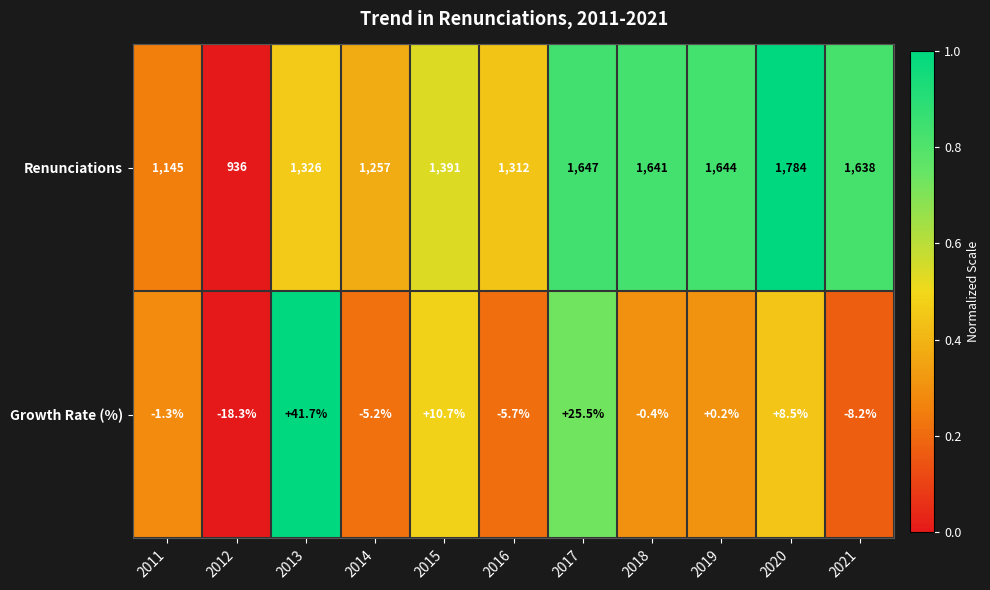

Rank the series by their average value, from lowest to highest.

Growth Rate (%), Renunciations